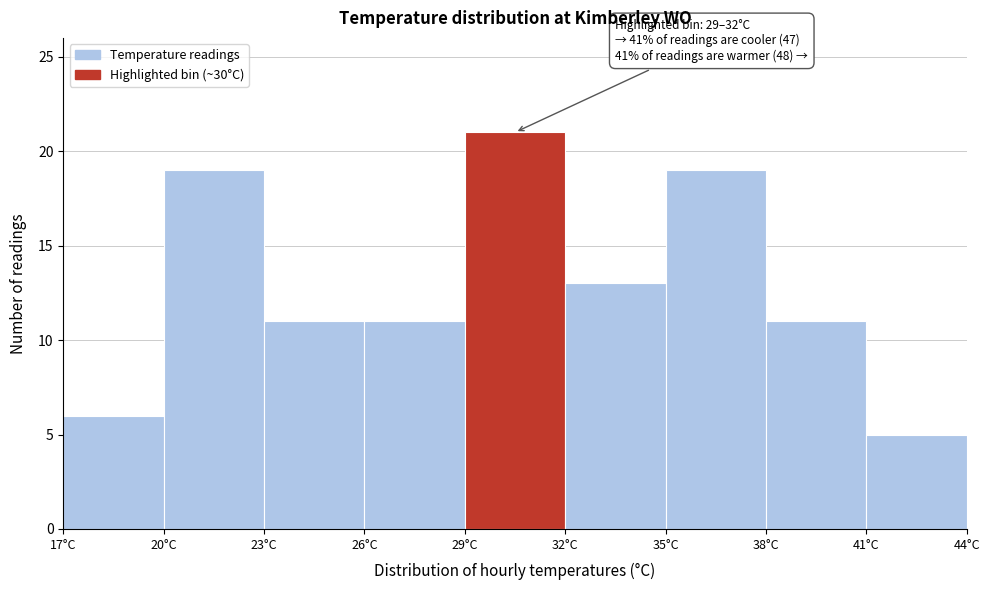

Over which range of the x-axis is the bar tallest?

29 to 32